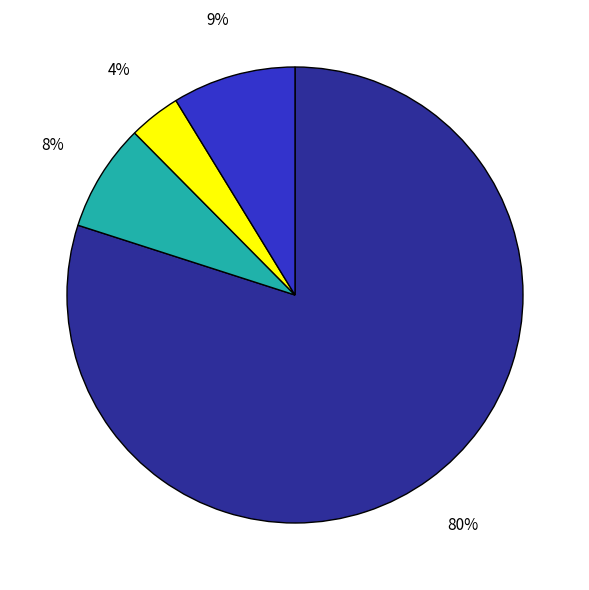

Does any single category account for the majority?

Yes